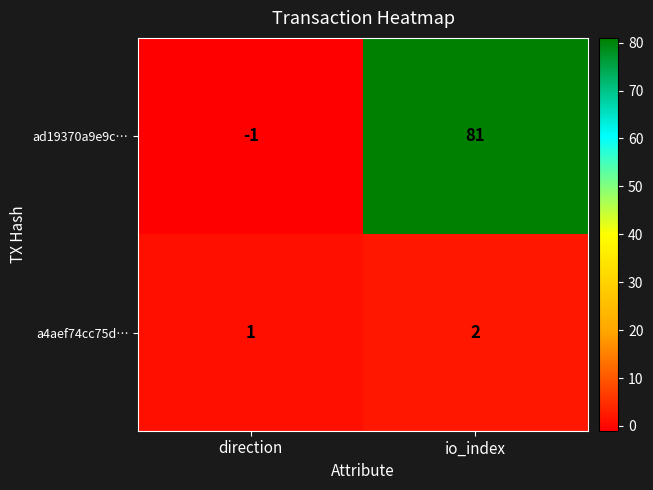

Where is ad19370a9e9c… nearest to the value 40?

direction